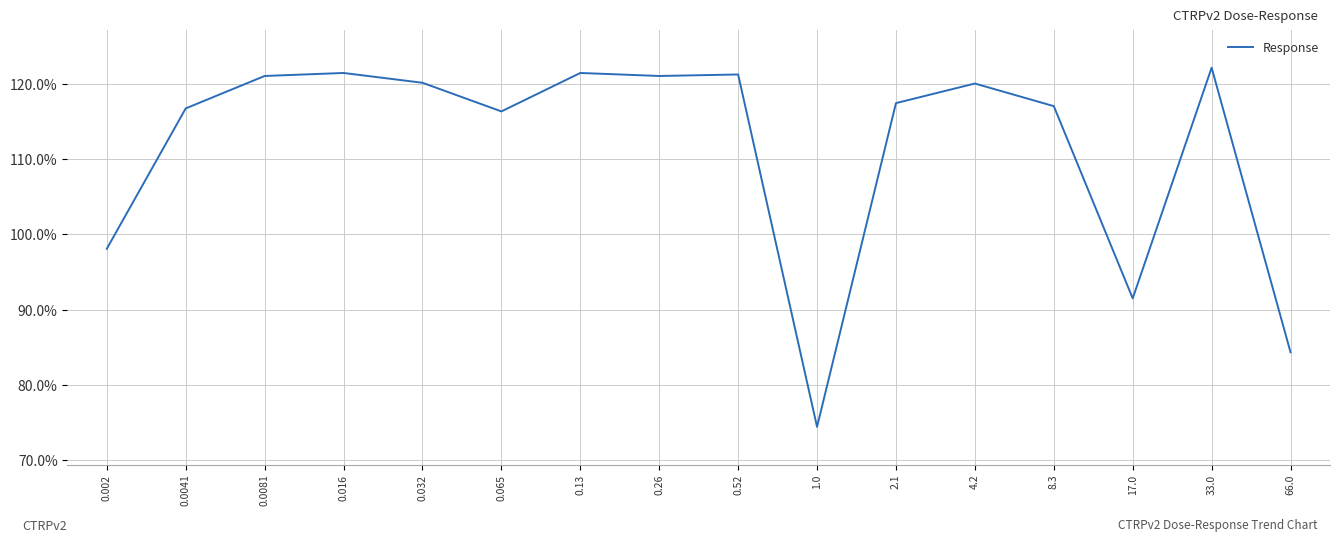

What is the average value?

111.5